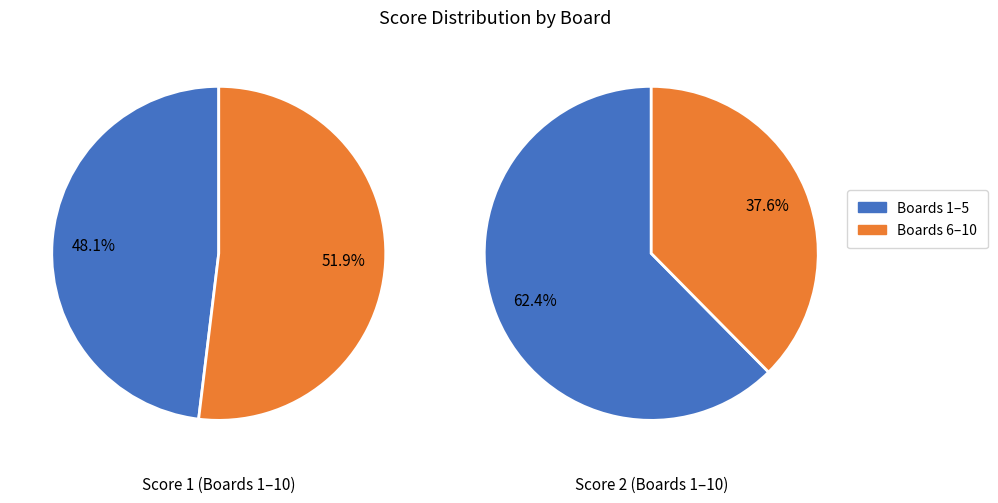

Which category has the biggest portion of the pie?

6